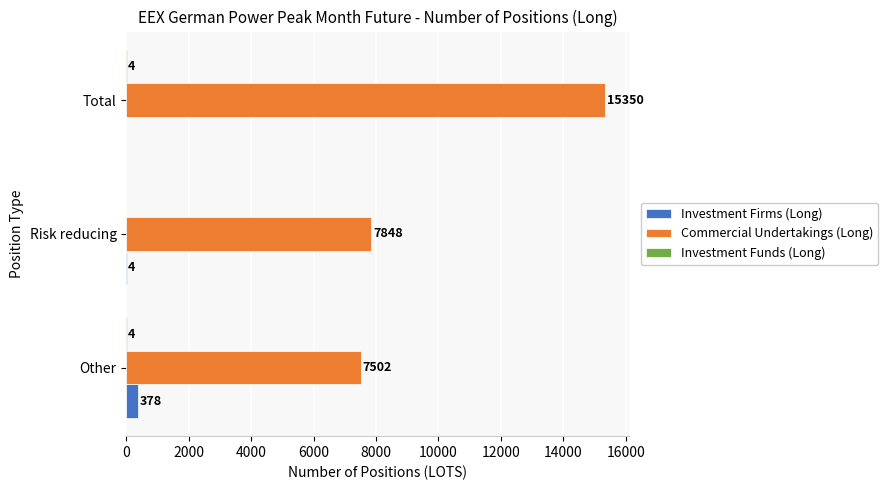

Which series has the largest range (max minus min)?

Commercial Undertakings (Long)